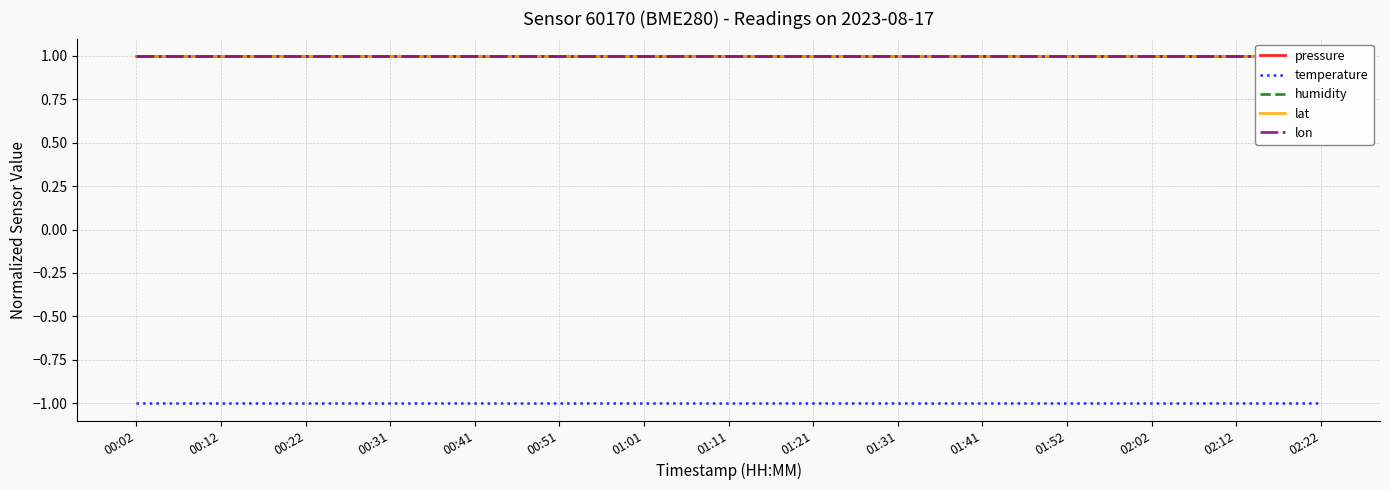

What is the value of the pressure point at the 12th from the left?

1.0